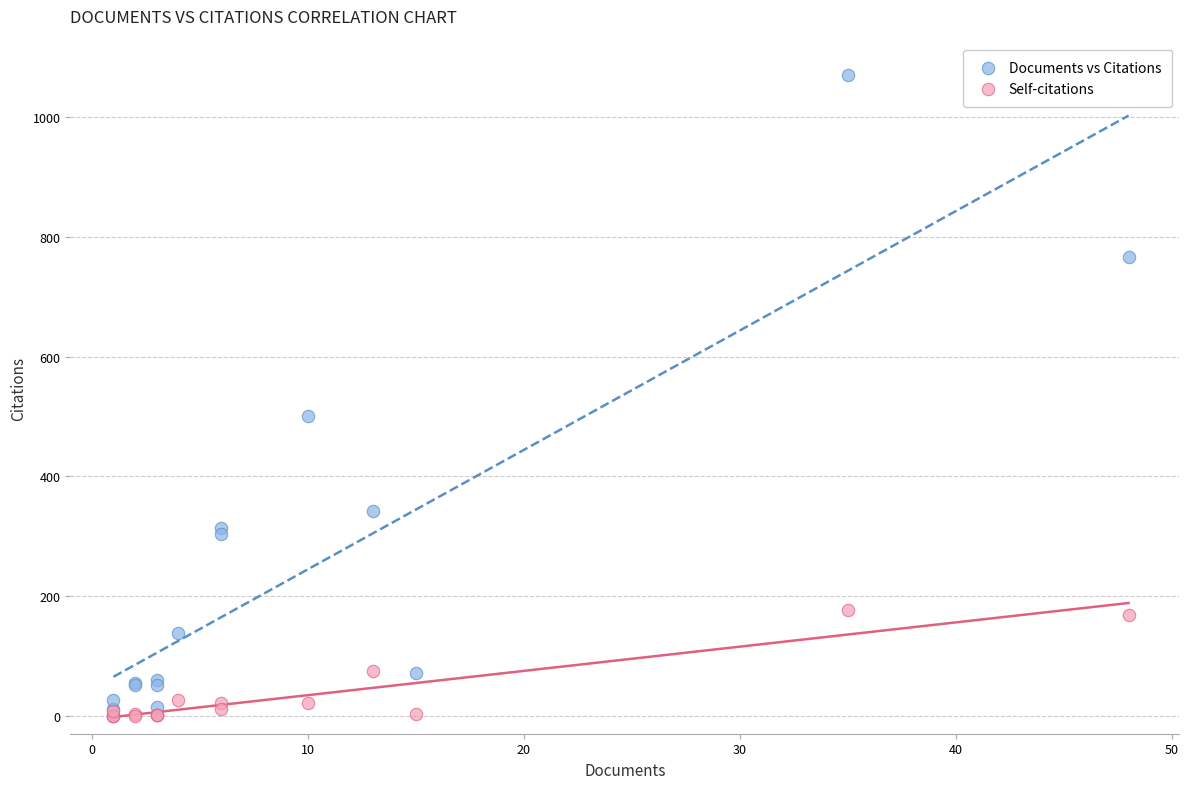

Which series has the widest spread of Y values?

Documents vs Citations